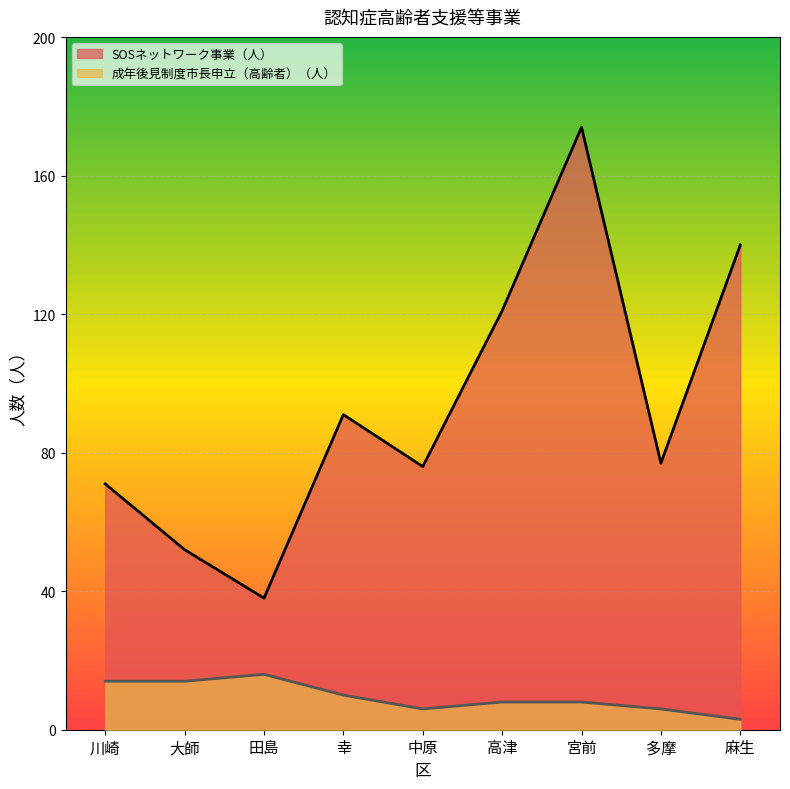

In 成年後見制度市長申立（高齢者）（人）, how many points are higher than both neighbors (excluding endpoints)?

1